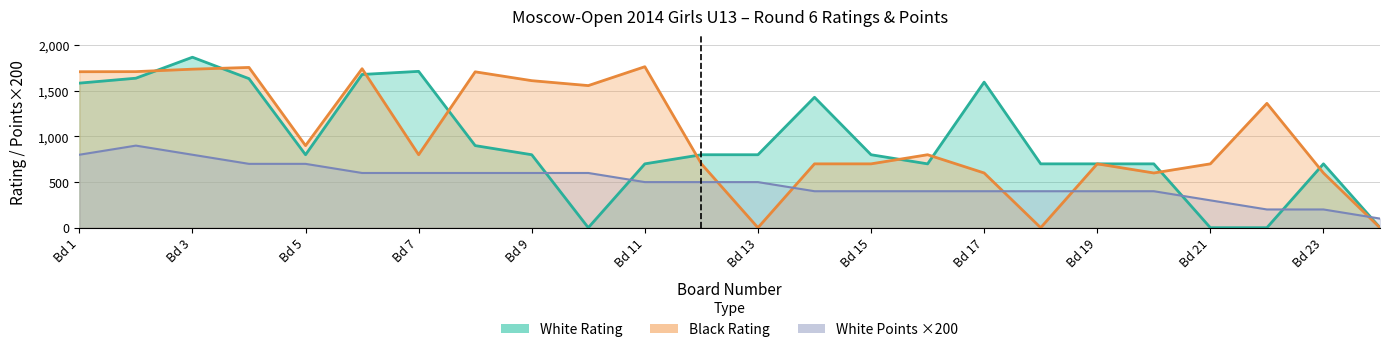

Reading left to right, extract all data points from this chart.

White Rating: 1585	1639	1869	1634	800	1680	1714	900	800	0	700	800	800	1430	800	700	1596	700	700	700	0	0	700	0
Black Rating: 1710	1711	1738	1757	900	1743	800	1709	1612	1558	1765	700	0	700	700	800	600	0	700	600	700	1363	600	0
White Points: 800	900	800	700	700	600	600	600	600	600	500	500	500	400	400	400	400	400	400	400	300	200	200	100